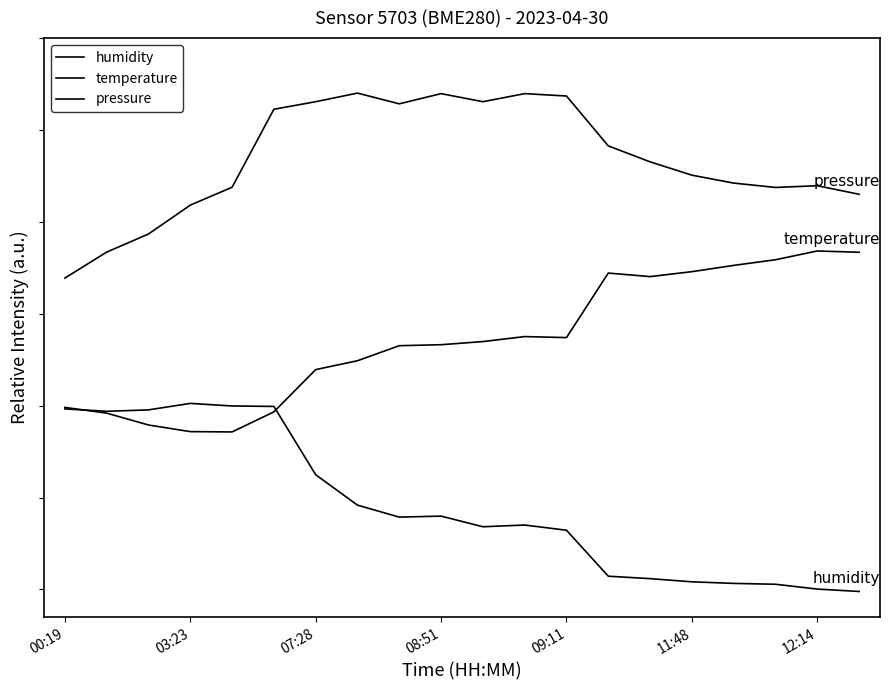

What is the label of the 20th point from the left?

19